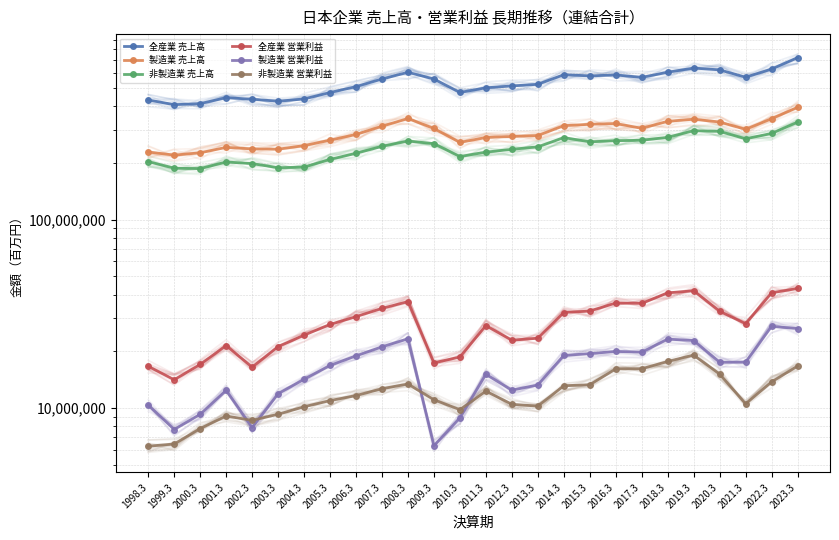

What are all the series names shown in the legend?

全産業 売上高, 製造業 売上高, 非製造業 売上高, 全産業 営業利益, 製造業 営業利益, 非製造業 営業利益